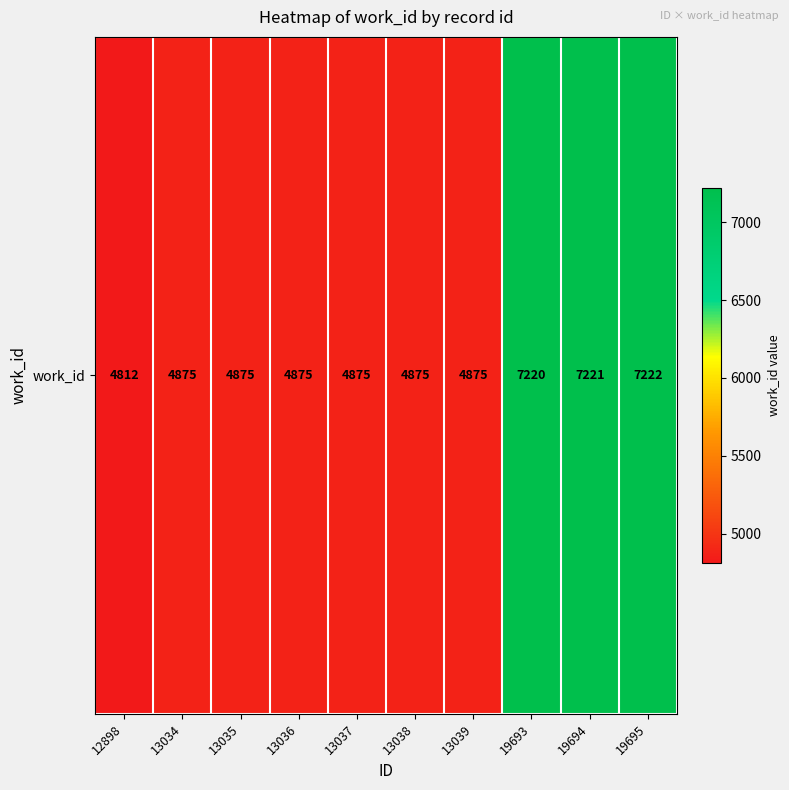

Is it true that the value at 13034 is 4875?

True